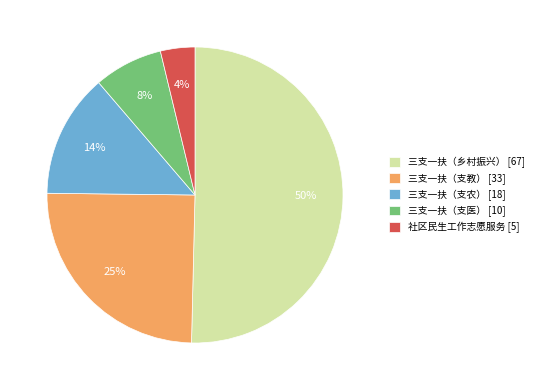

True or false: 社区民生工作志愿服务 accounts for 4% of the total.

True